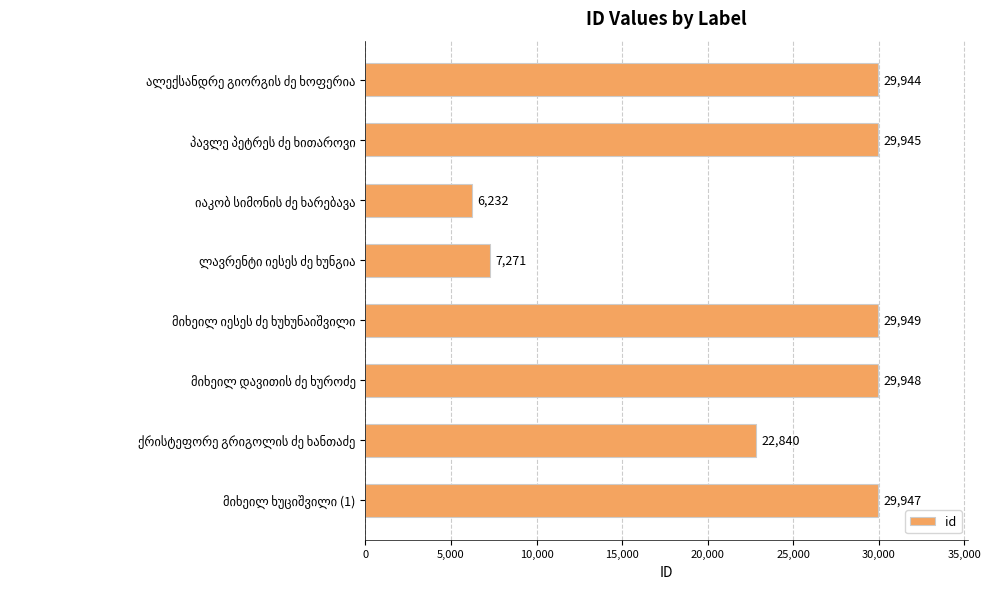

What is the minimum value shown in the chart?

6232